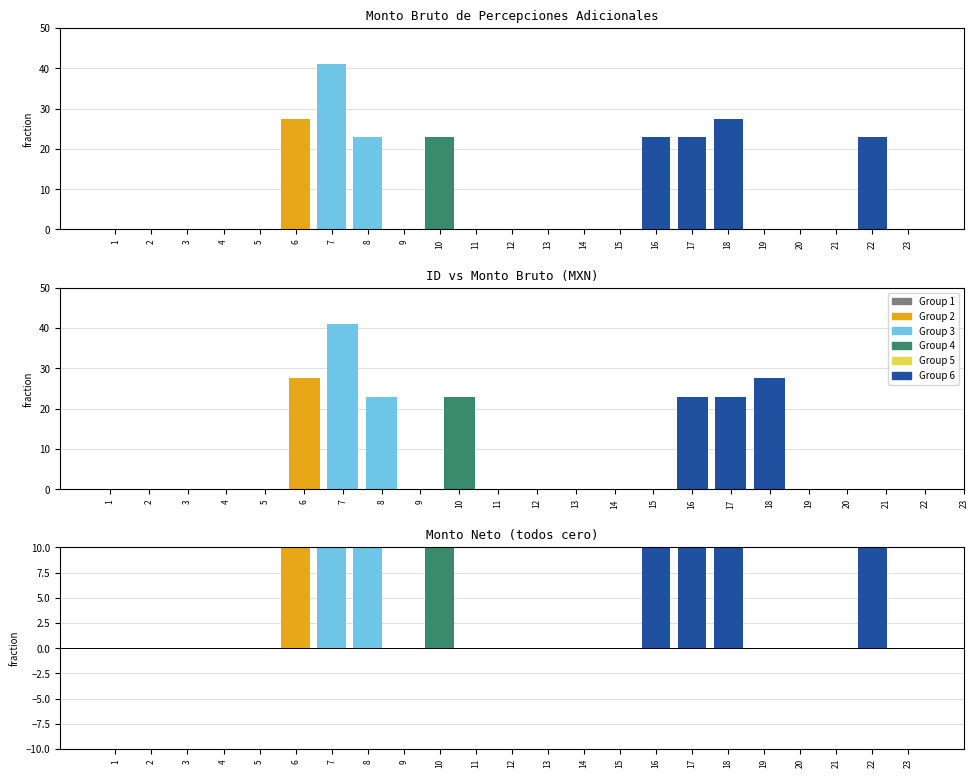

True or false: the data shows 27.5 at 6.

True